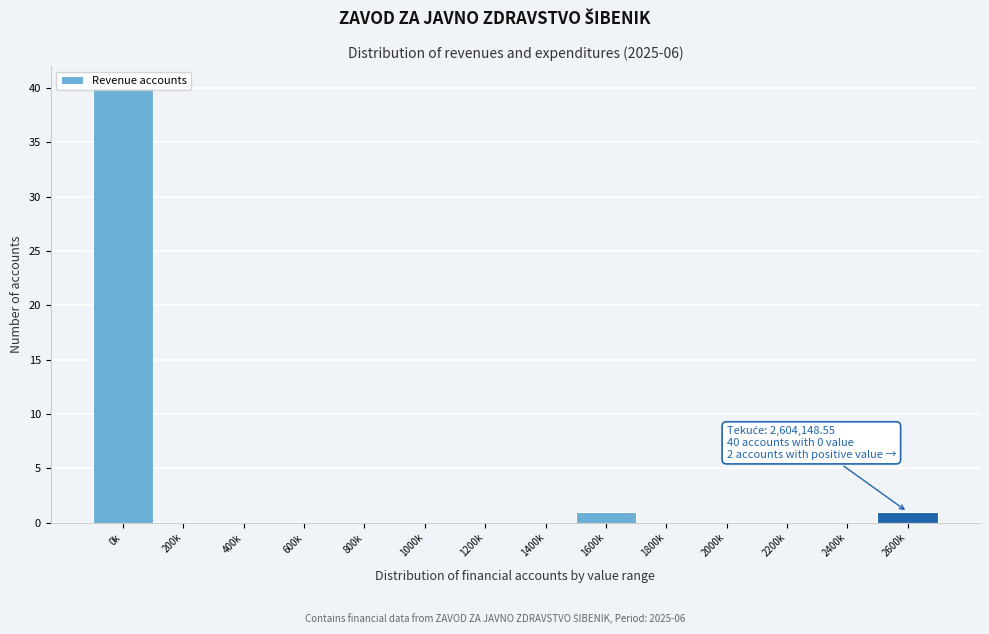

What is the sum of all values?

42